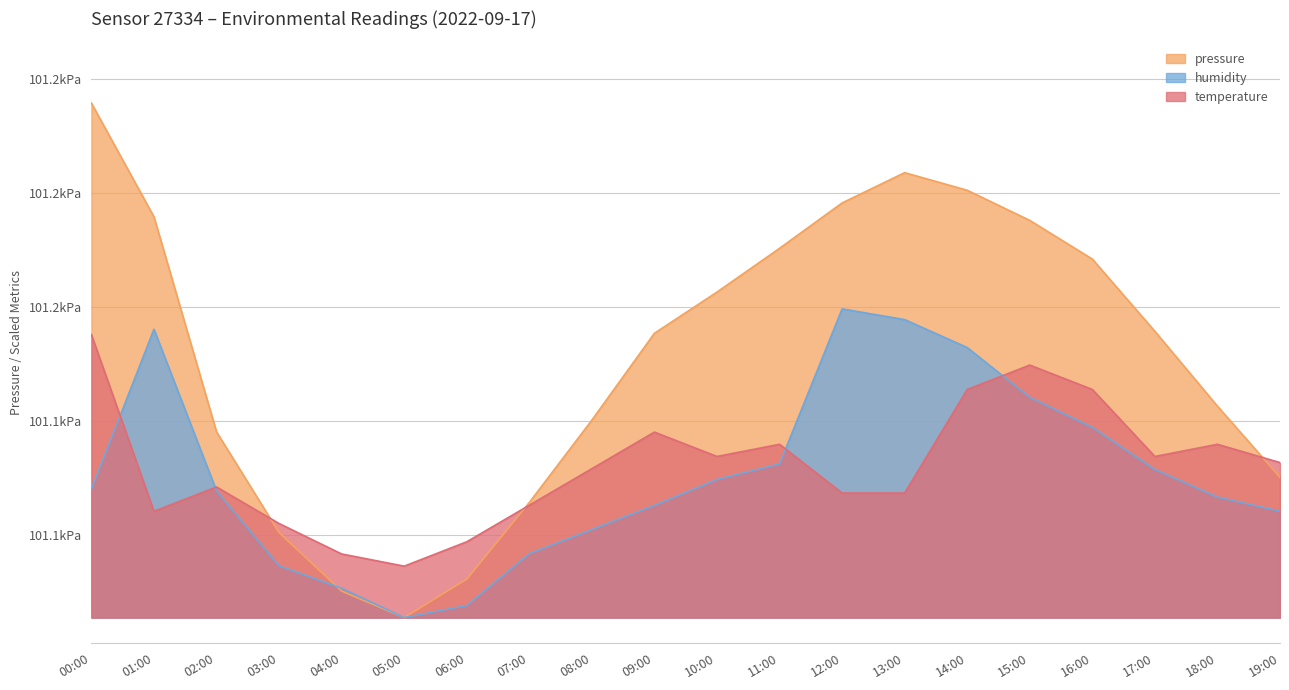

What is the approximate value of humidity at 17:00?

101131.6